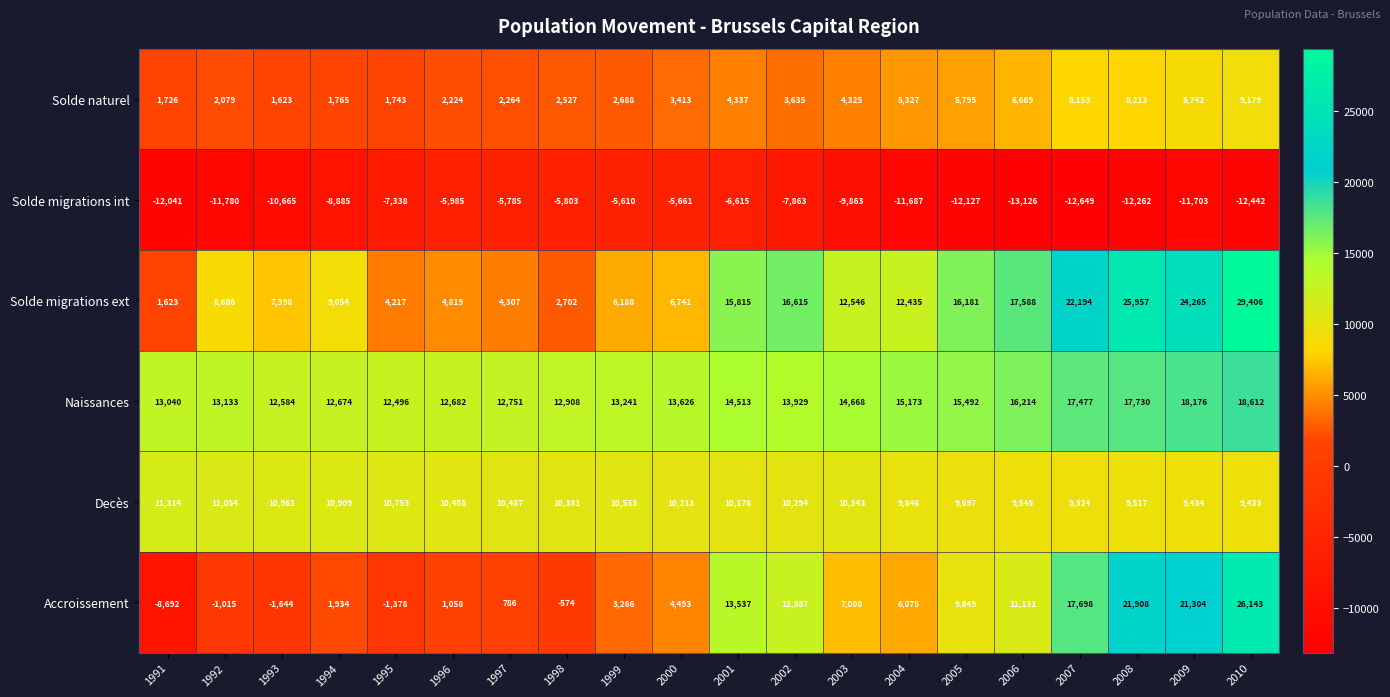

List the series in order of their peak value, lowest first.

Solde migrations int, Solde naturel, Decès, Naissances, Accroissement, Solde migrations ext